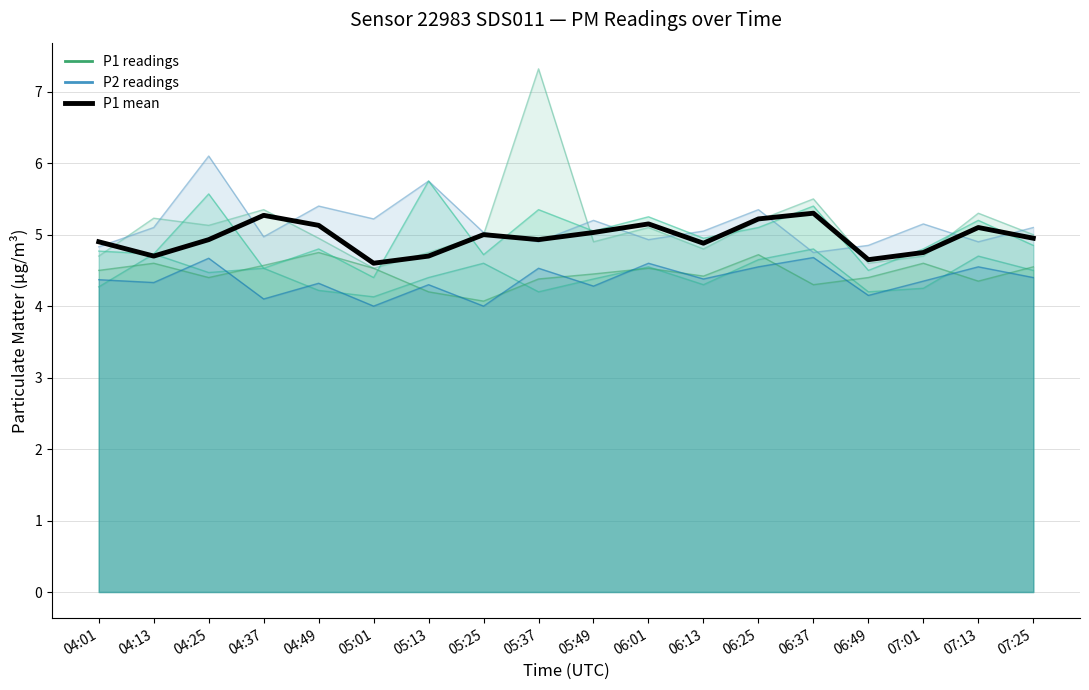

What is the greatest value displayed?

5.3